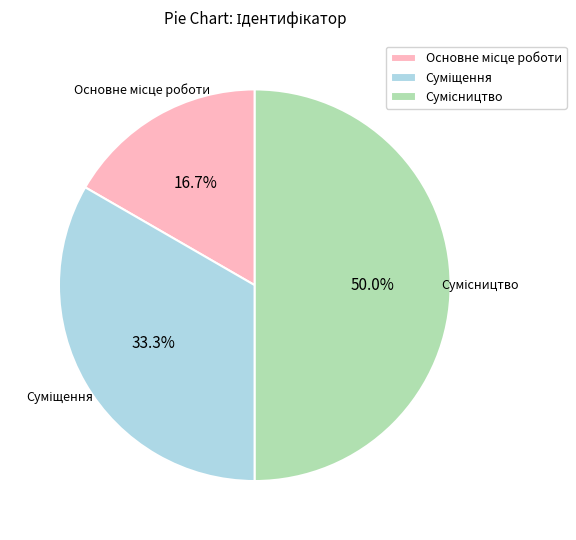

How many segments does this pie chart have?

3